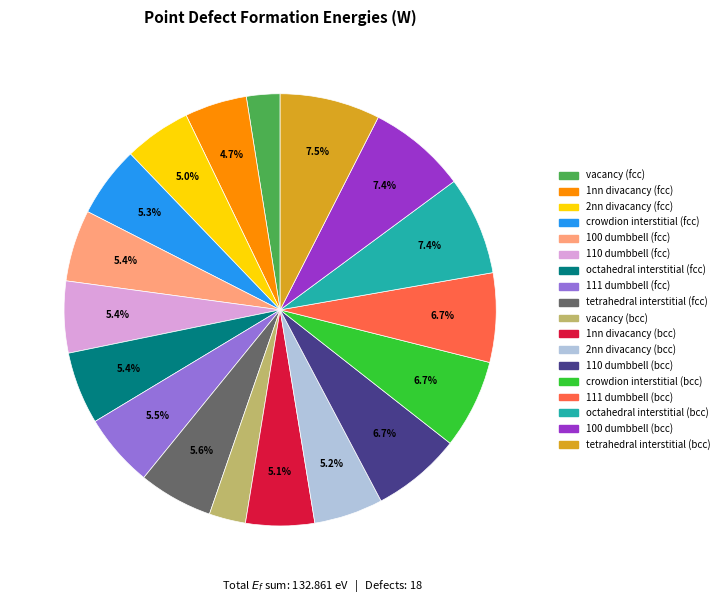

The 2nn divacancy (bcc) slice represents 1% of the pie. True or false?

False